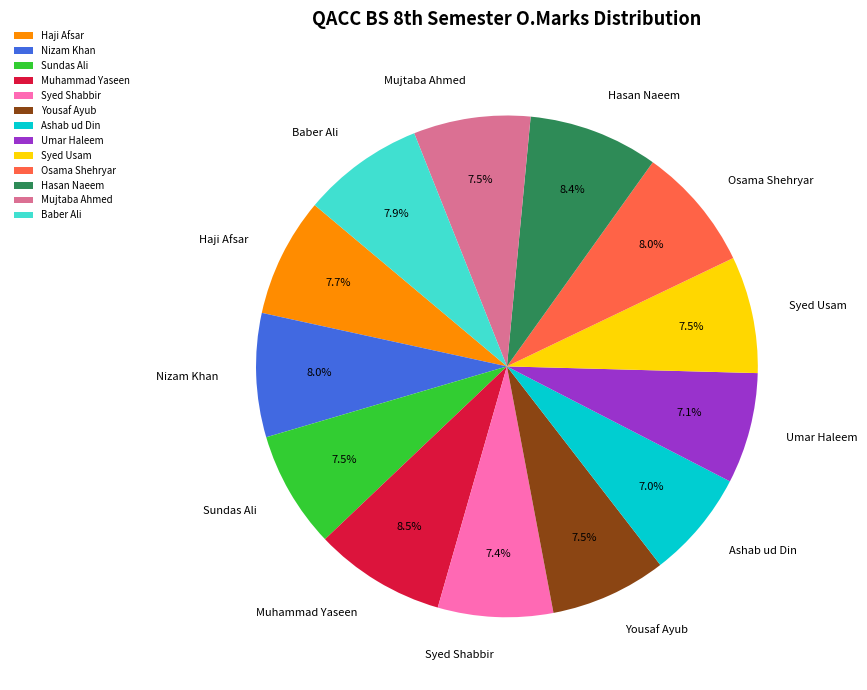

Which has a higher value, Muhammad Yaseen or Sundas Ali?

Muhammad Yaseen